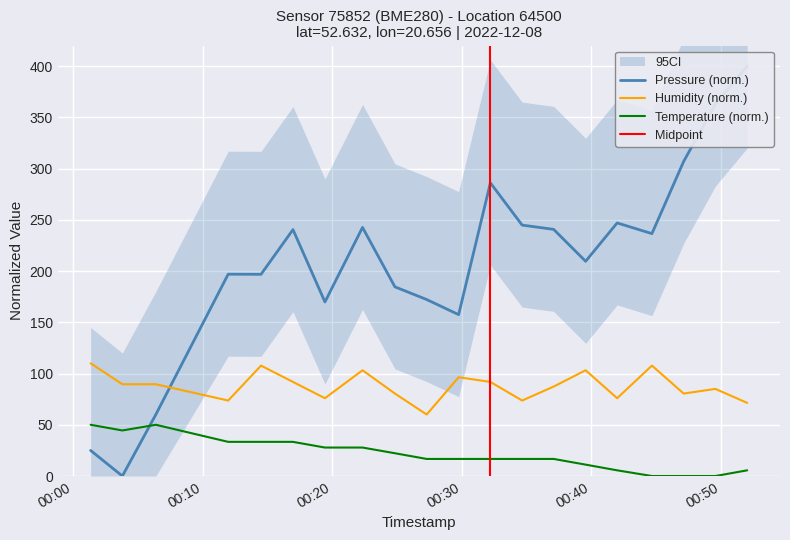

Rank the series by their maximum value, from highest to lowest.

pressure, humidity, temperature